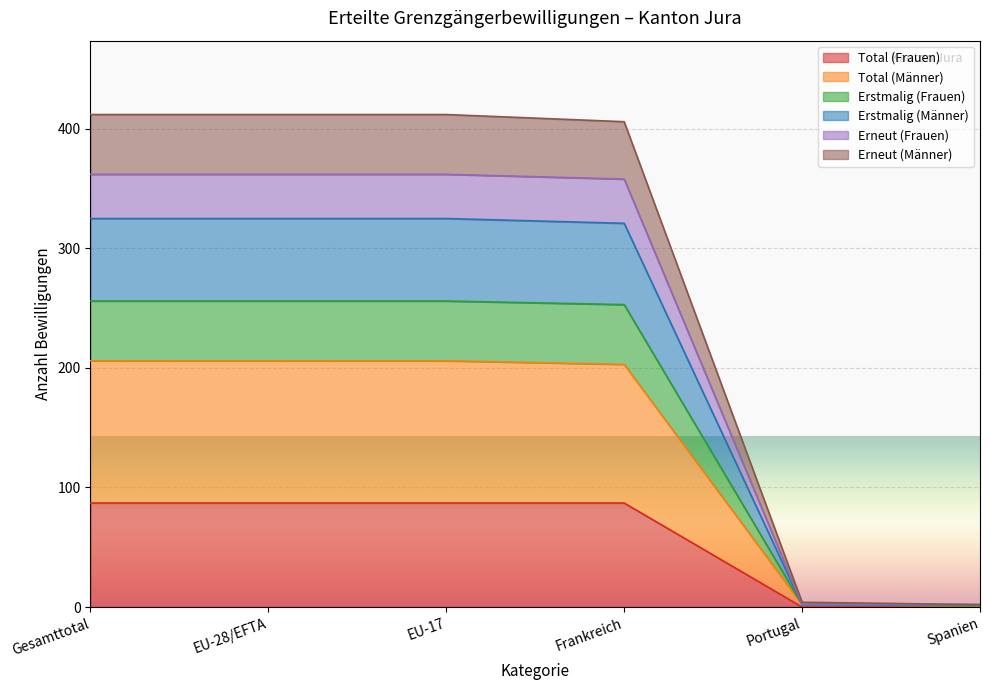

The value of Erstmalig (Männer) at Spanien is 2. True or false?

True